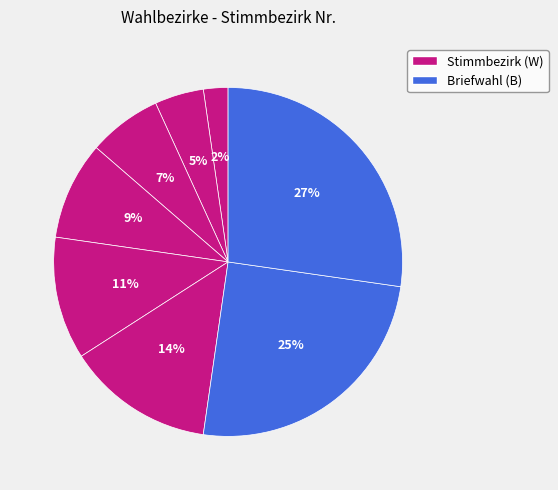

Count the number of slices in the pie.

8